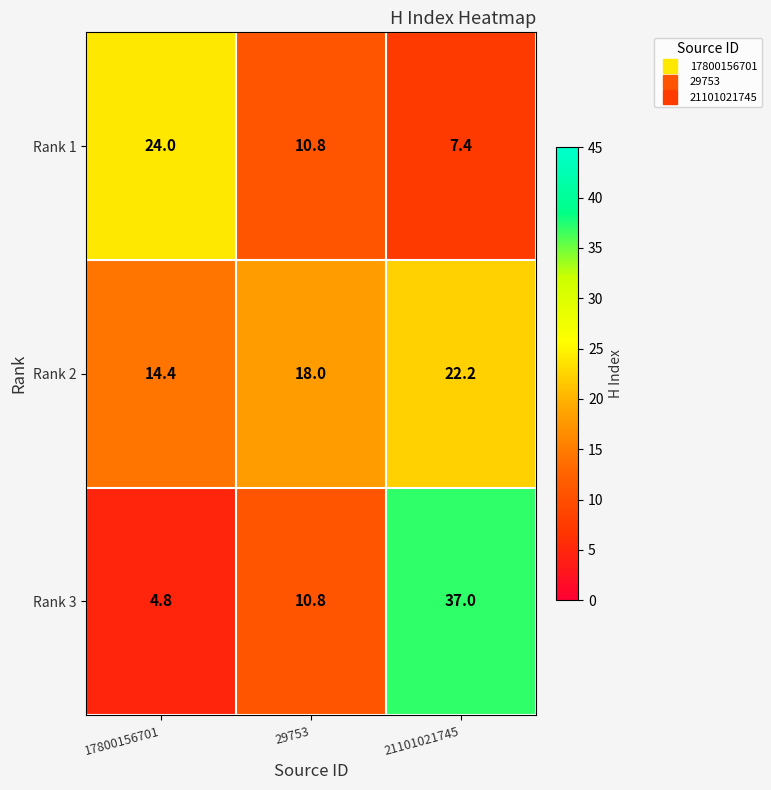

What is the average value of the Rank 3 series?

17.5